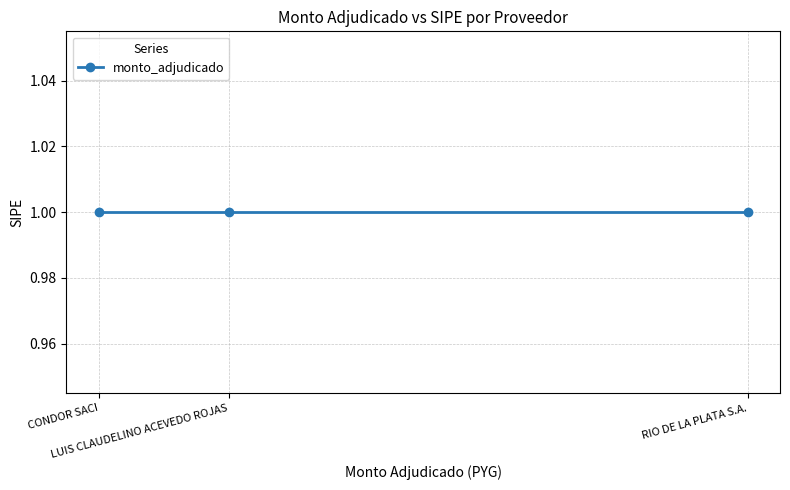

What is the label of the 3rd point from the left?

RIO DE LA PLATA S.A.